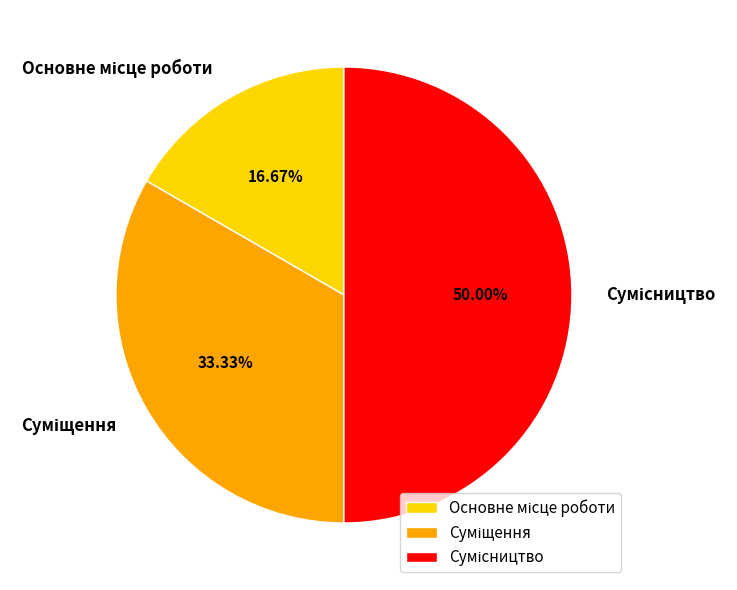

Combined, do Суміщення and Сумісництво account for over 50%?

Yes